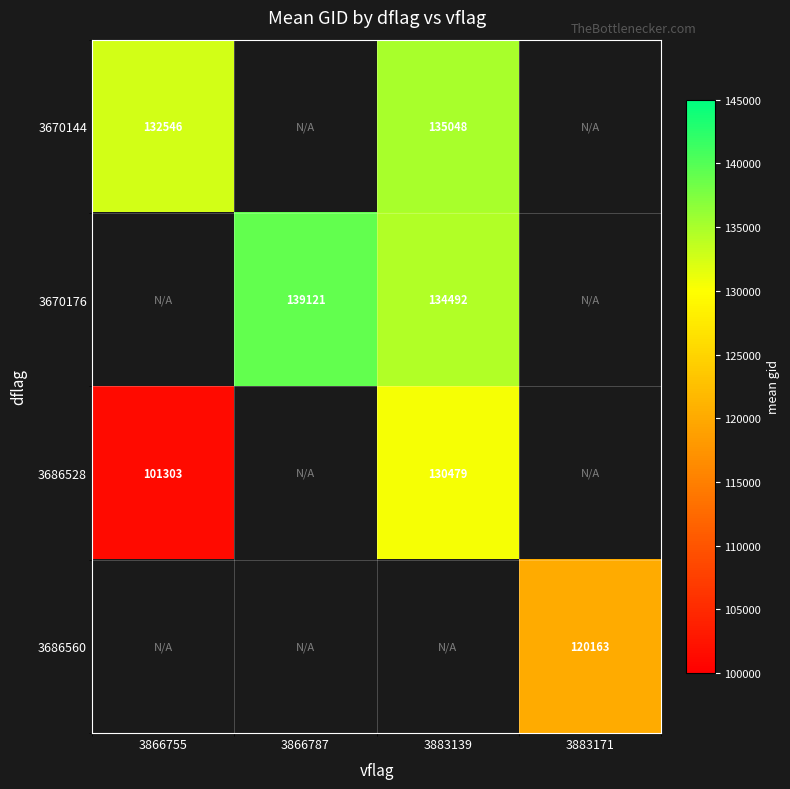

What is the minimum value shown in the chart?

101303.0